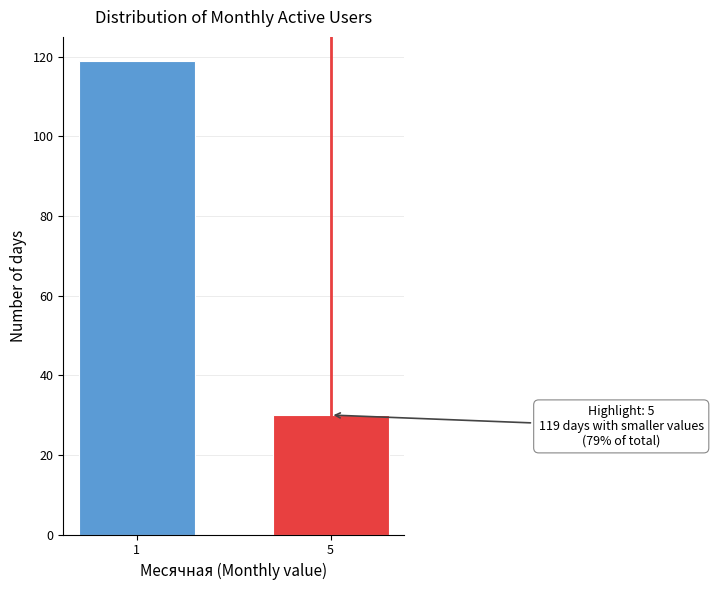

Reading right to left, transcribe all the data shown in this chart.

5=30	1=119